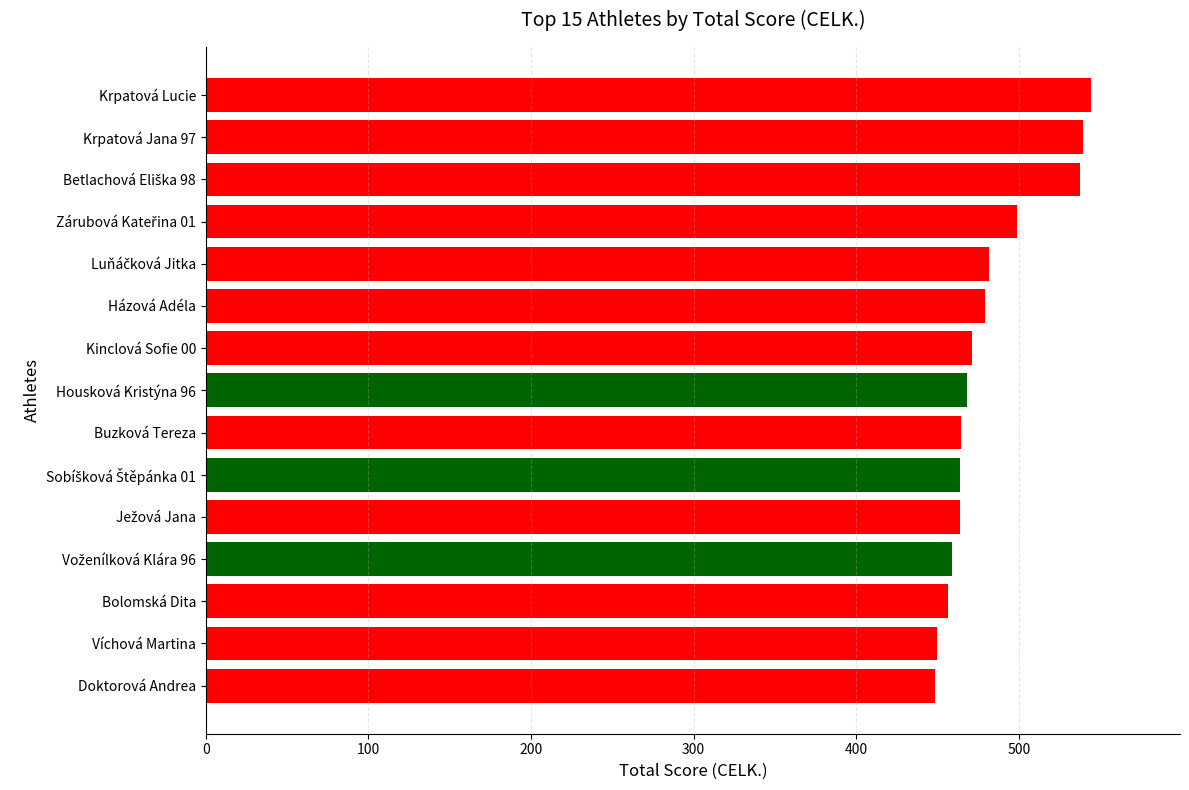

True or false: the data shows 242.4 at Buzková Tereza.

False